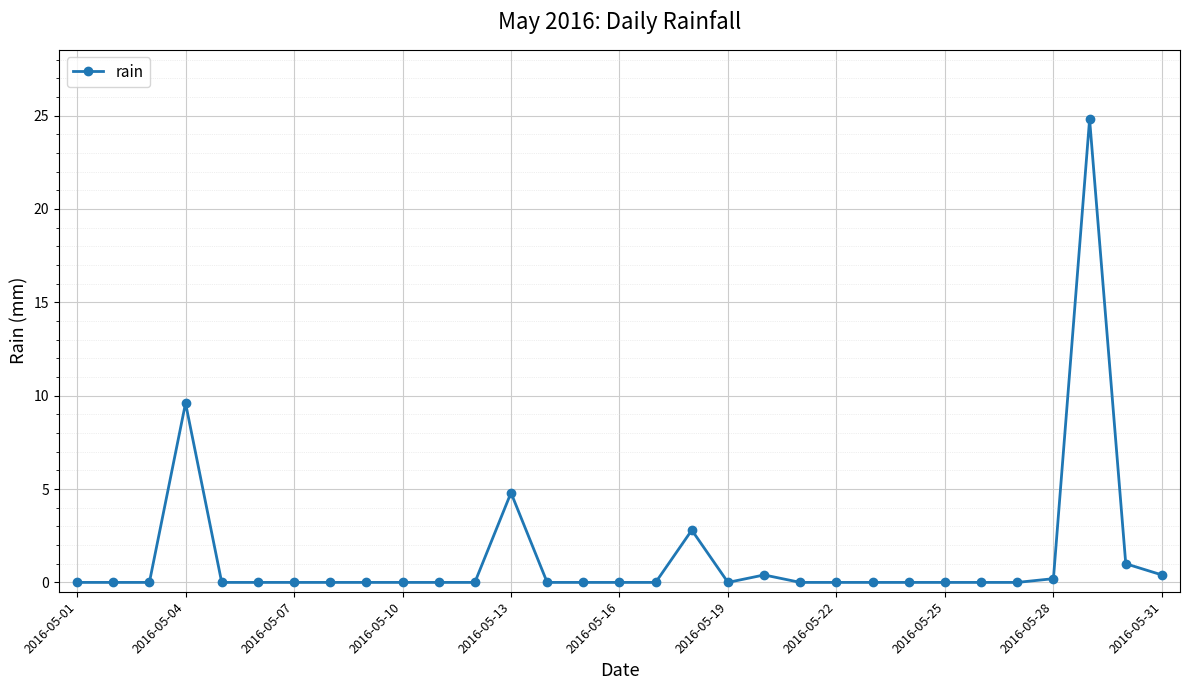

How many data points does each series have?

31